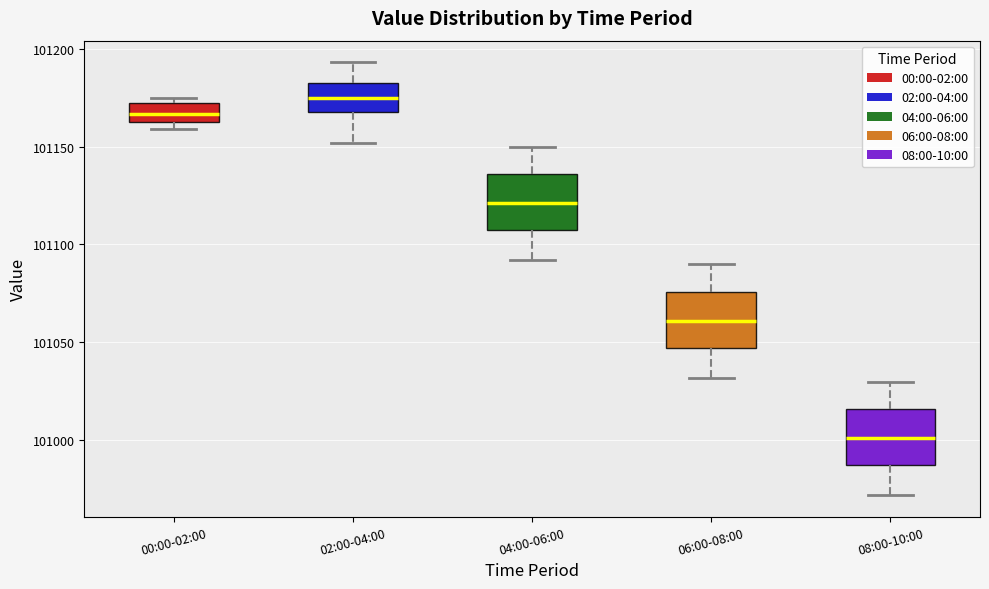

Reading left to right, transcribe this box plot: for each box, give where its median line is, the range the box spans, and where its two whiskers end, as read against the y-axis. The values are not printed on the chart, so give them approximately, as read against the axis.

00:00-02:00: median 101165 (inside the box), box 101165 to 101170, whiskers 101160 to 101175
02:00-04:00: median 101175, box 101170 to 101180, whiskers 101150 to 101195
04:00-06:00: median 101120, box 101105 to 101135, whiskers 101090 to 101150
06:00-08:00: median 101060, box 101045 to 101075, whiskers 101030 to 101090
08:00-10:00: median 101000, box 100985 to 101015, whiskers 100970 to 101030